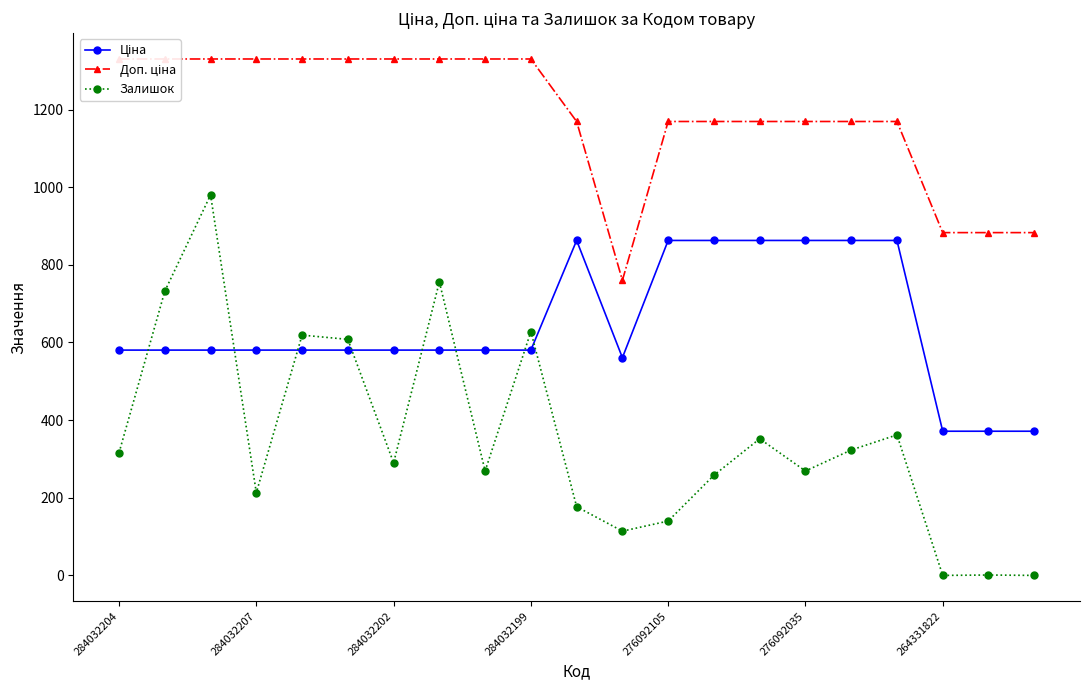

Is the value of Ціна at 13 greater than the value of Залишок at 8?

Yes